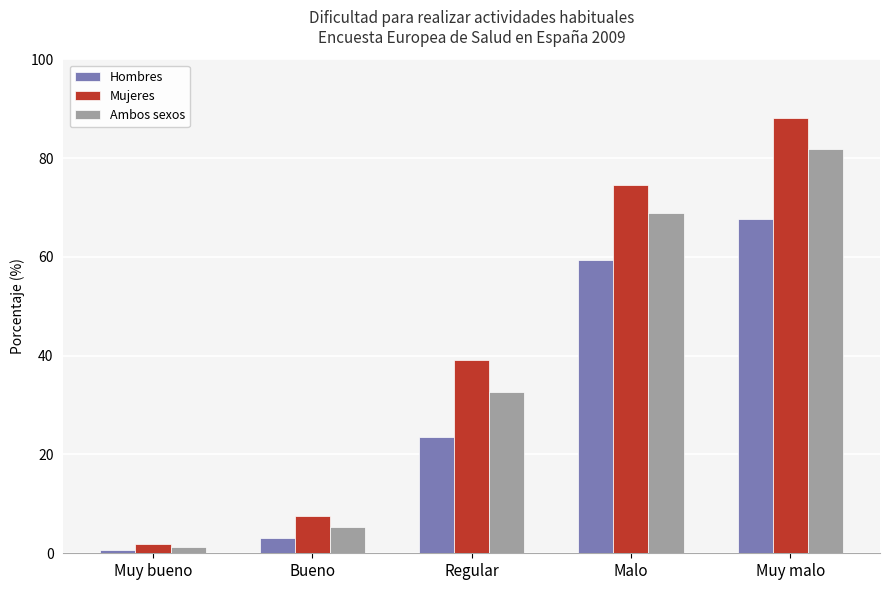

Which label corresponds to the largest value in the chart?

Muy malo